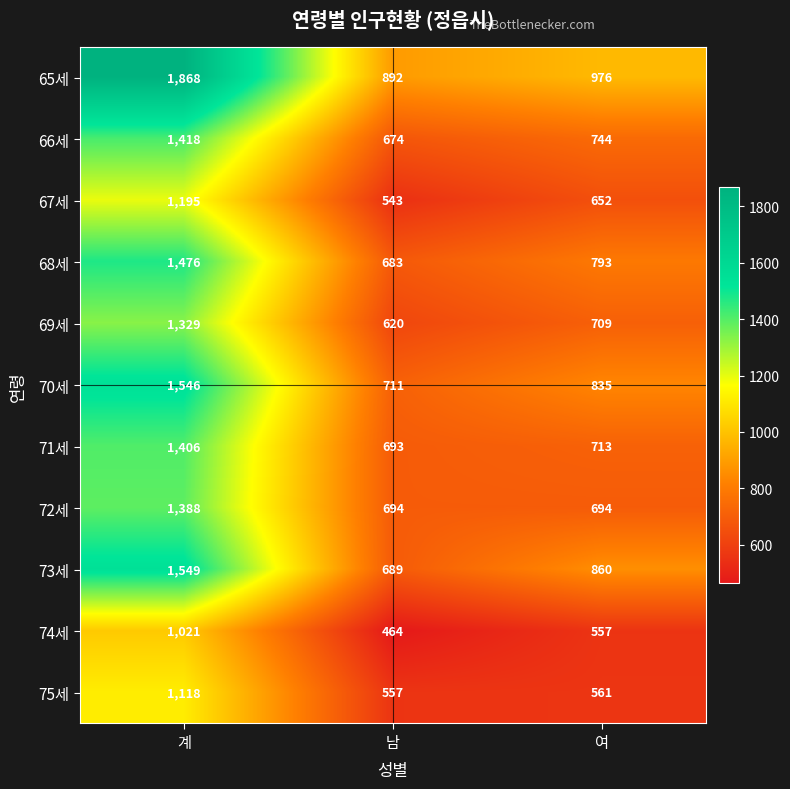

How many distinct data groups are displayed?

11